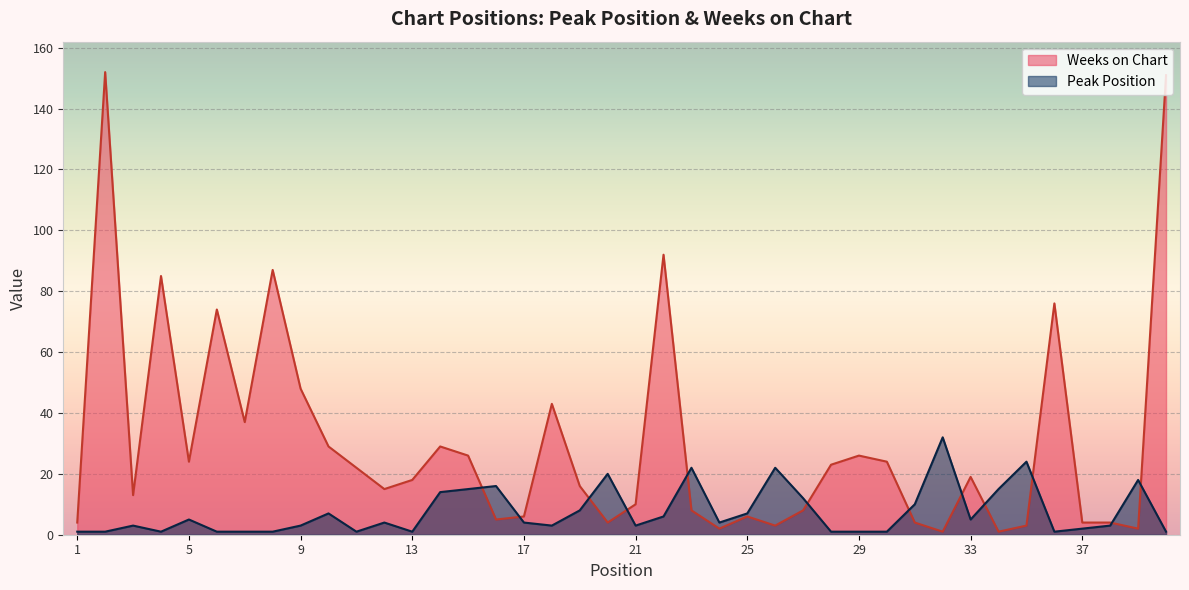

The Peak Position series shows 7 at 25. True or false?

True